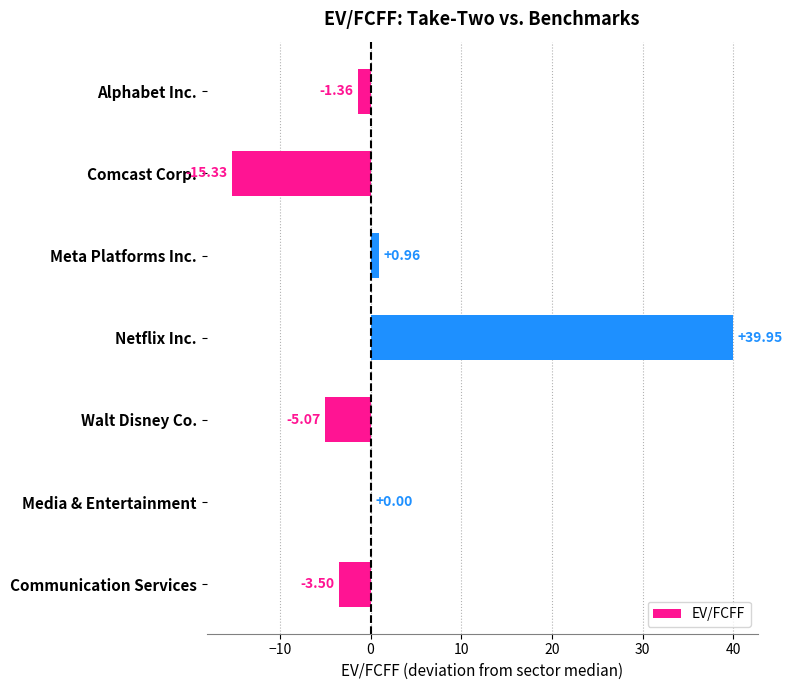

Between Netflix Inc. and Alphabet Inc., which is larger?

Netflix Inc.